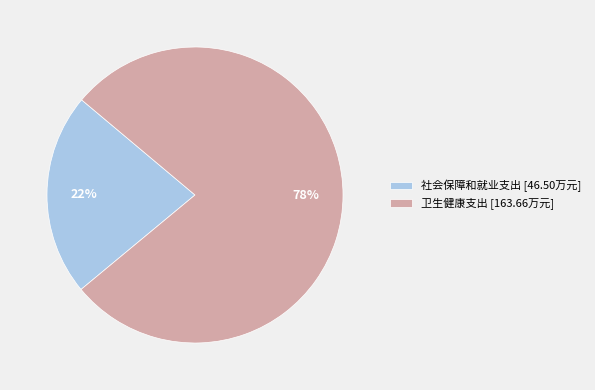

To the nearest percent, what portion does 卫生健康支出 represent?

78%